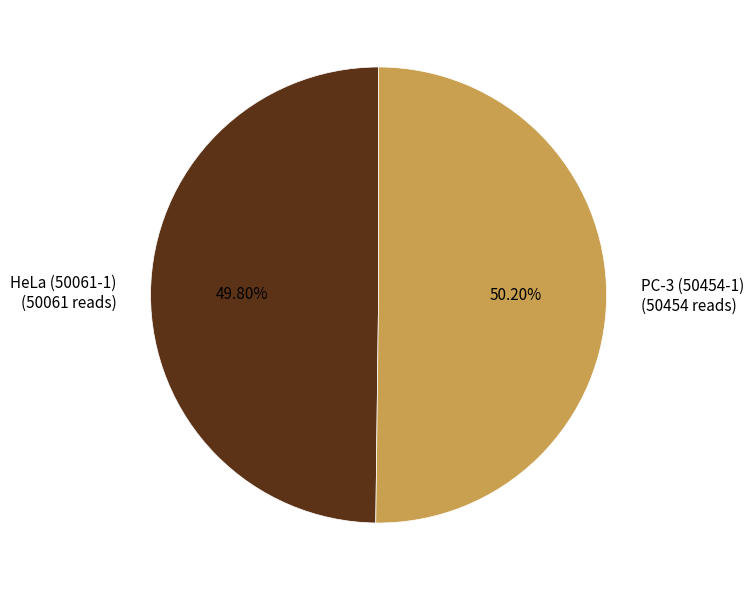

To the nearest percent, what percentage of the pie is PC-3 (50454-1)?

50%